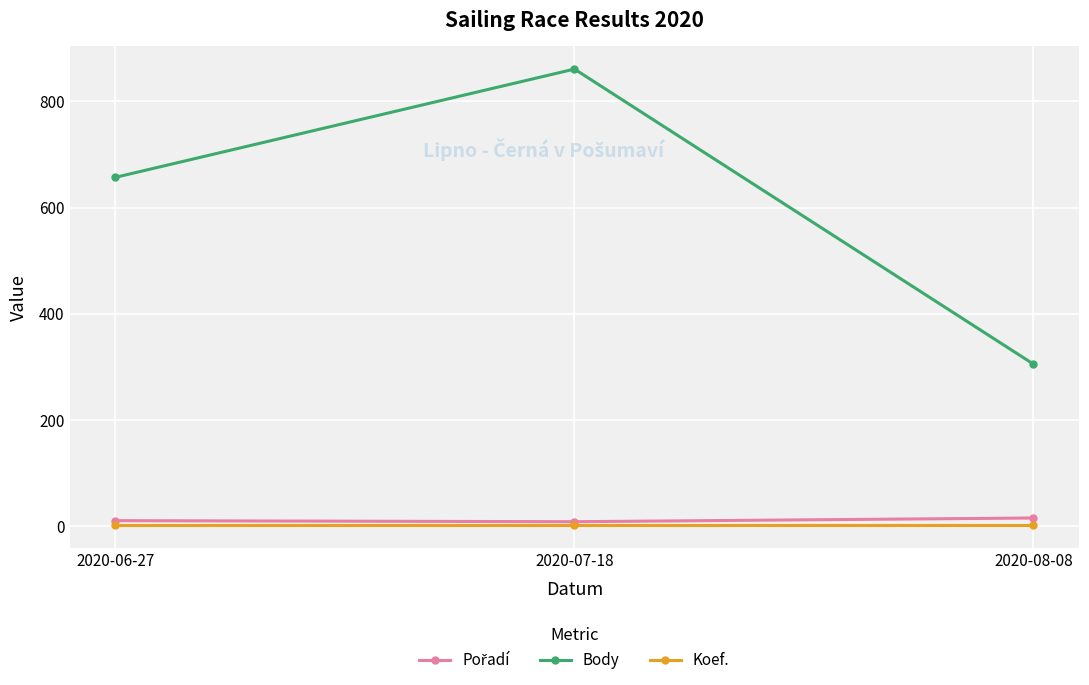

How many distinct data groups are displayed?

3